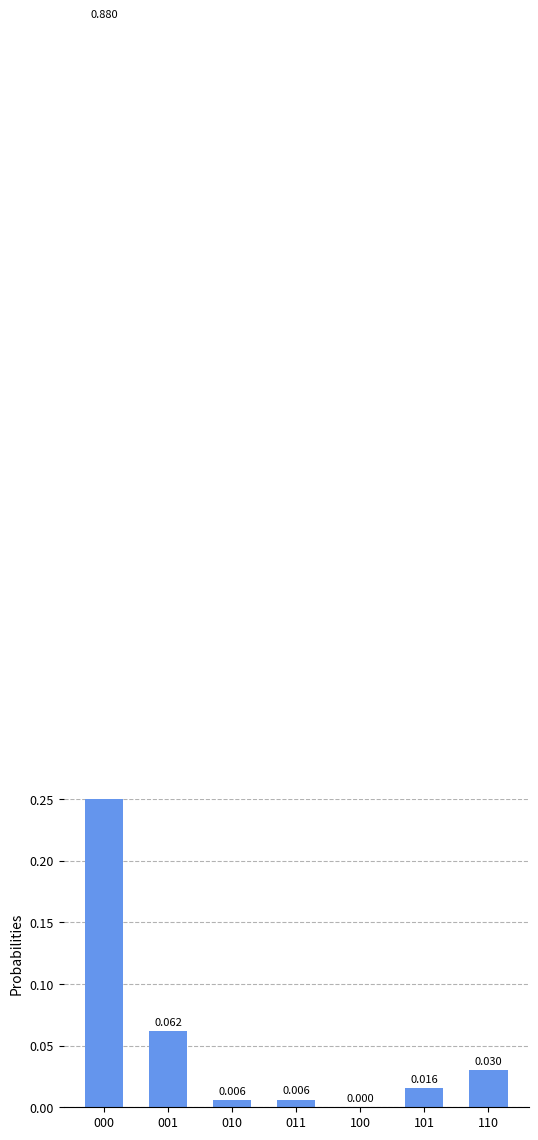

How many bars are there in total?

7